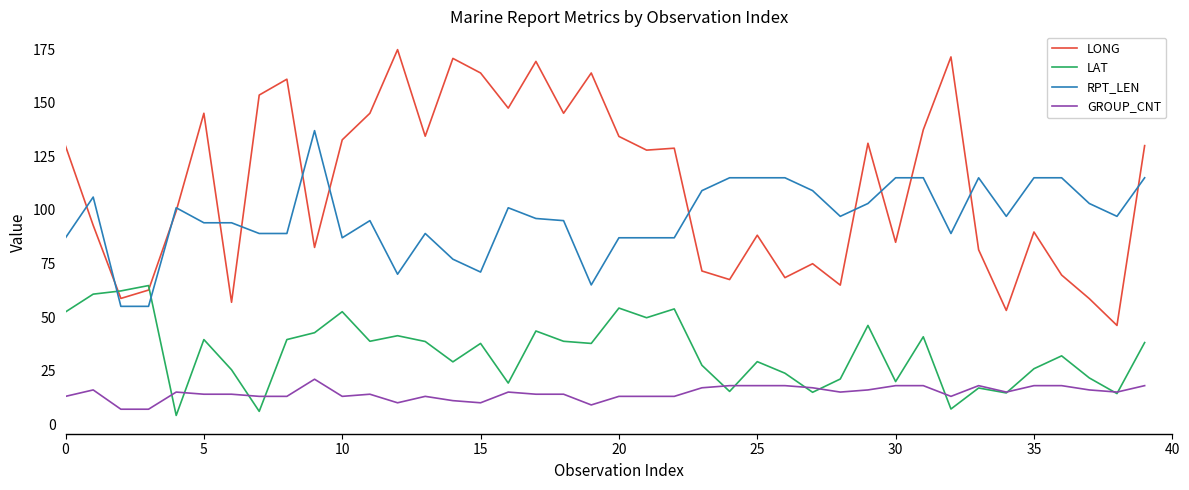

Rank the series by their average value, from lowest to highest.

GROUP_CNT, LAT, RPT_LEN, LONG